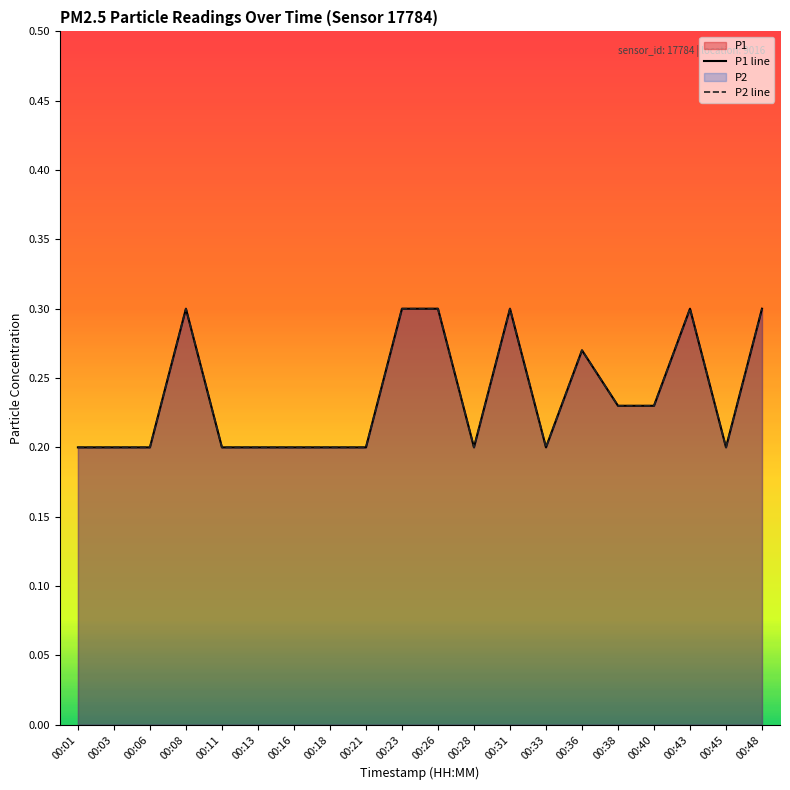

Which series has the largest total across all categories?

P1 line